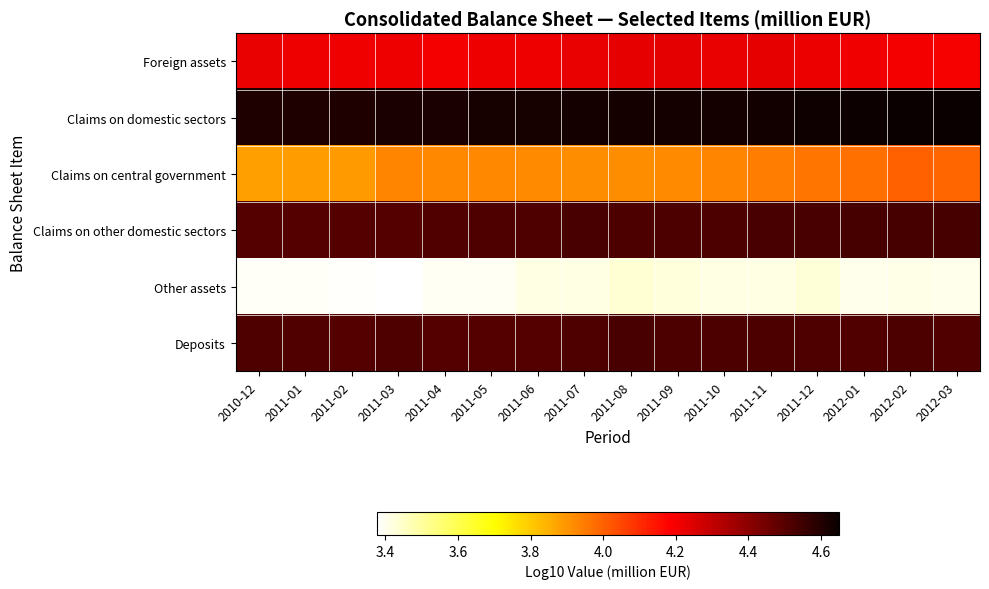

Reading right to left, what are all the values shown in this chart?

Foreign assets: 2012-03=4.2	2012-02=4.2	2012-01=4.2	2011-12=4.2	2011-11=4.2	2011-10=4.2	2011-09=4.2	2011-08=4.2	2011-07=4.2	2011-06=4.2	2011-05=4.2	2011-04=4.2	2011-03=4.2	2011-02=4.2	2011-01=4.2	2010-12=4.2
Claims on domestic sectors: 2012-03=4.6	2012-02=4.6	2012-01=4.6	2011-12=4.6	2011-11=4.6	2011-10=4.6	2011-09=4.6	2011-08=4.6	2011-07=4.6	2011-06=4.6	2011-05=4.6	2011-04=4.6	2011-03=4.6	2011-02=4.6	2011-01=4.6	2010-12=4.6
Claims on central government: 2012-03=4.0	2012-02=4.0	2012-01=4.0	2011-12=4.0	2011-11=3.9	2011-10=3.9	2011-09=3.9	2011-08=3.9	2011-07=3.9	2011-06=3.9	2011-05=3.9	2011-04=3.9	2011-03=3.9	2011-02=3.9	2011-01=3.9	2010-12=3.9
Claims on other domestic sectors: 2012-03=4.5	2012-02=4.5	2012-01=4.5	2011-12=4.5	2011-11=4.5	2011-10=4.5	2011-09=4.5	2011-08=4.5	2011-07=4.5	2011-06=4.5	2011-05=4.5	2011-04=4.5	2011-03=4.5	2011-02=4.5	2011-01=4.5	2010-12=4.5
Other assets: 2012-03=3.4	2012-02=3.4	2012-01=3.4	2011-12=3.4	2011-11=3.4	2011-10=3.4	2011-09=3.4	2011-08=3.4	2011-07=3.4	2011-06=3.4	2011-05=3.4	2011-04=3.4	2011-03=3.4	2011-02=3.4	2011-01=3.4	2010-12=3.4
Deposits: 2012-03=4.5	2012-02=4.5	2012-01=4.5	2011-12=4.5	2011-11=4.5	2011-10=4.5	2011-09=4.5	2011-08=4.5	2011-07=4.5	2011-06=4.5	2011-05=4.5	2011-04=4.5	2011-03=4.5	2011-02=4.5	2011-01=4.5	2010-12=4.5